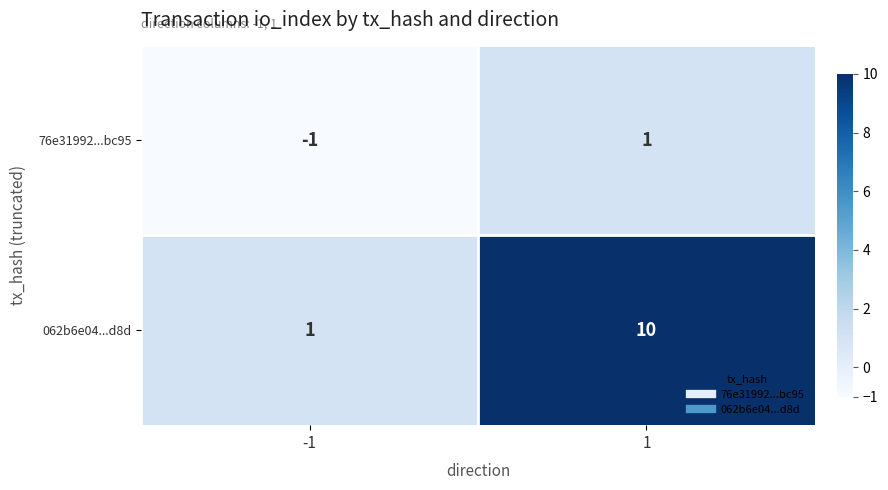

What is the maximum value shown in the chart?

10